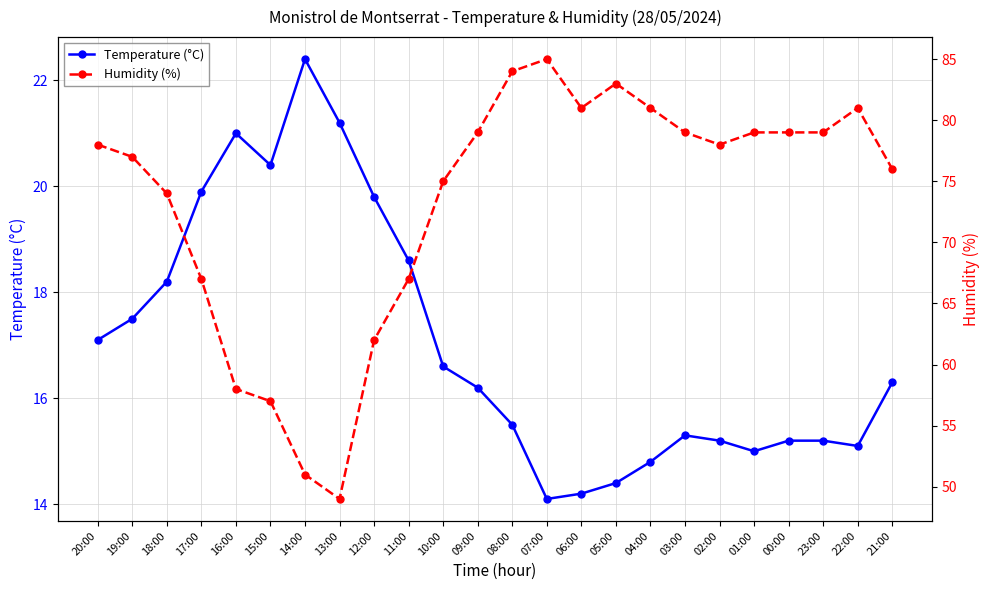

The value of Humidity (%) at 21:00 is 76.0. True or false?

True